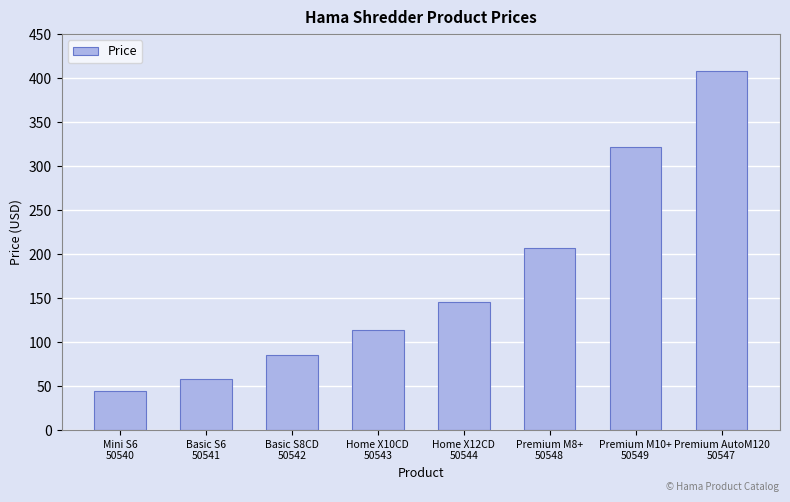

What position from the right is Premium M8+
50548?

3